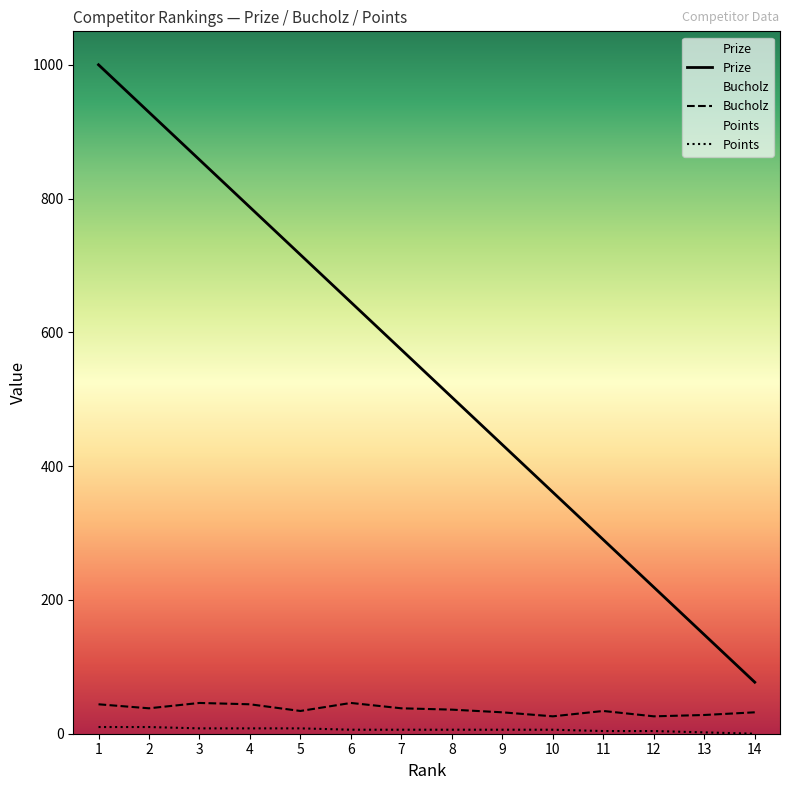

What is the spread (max minus min) of values at 11?

286